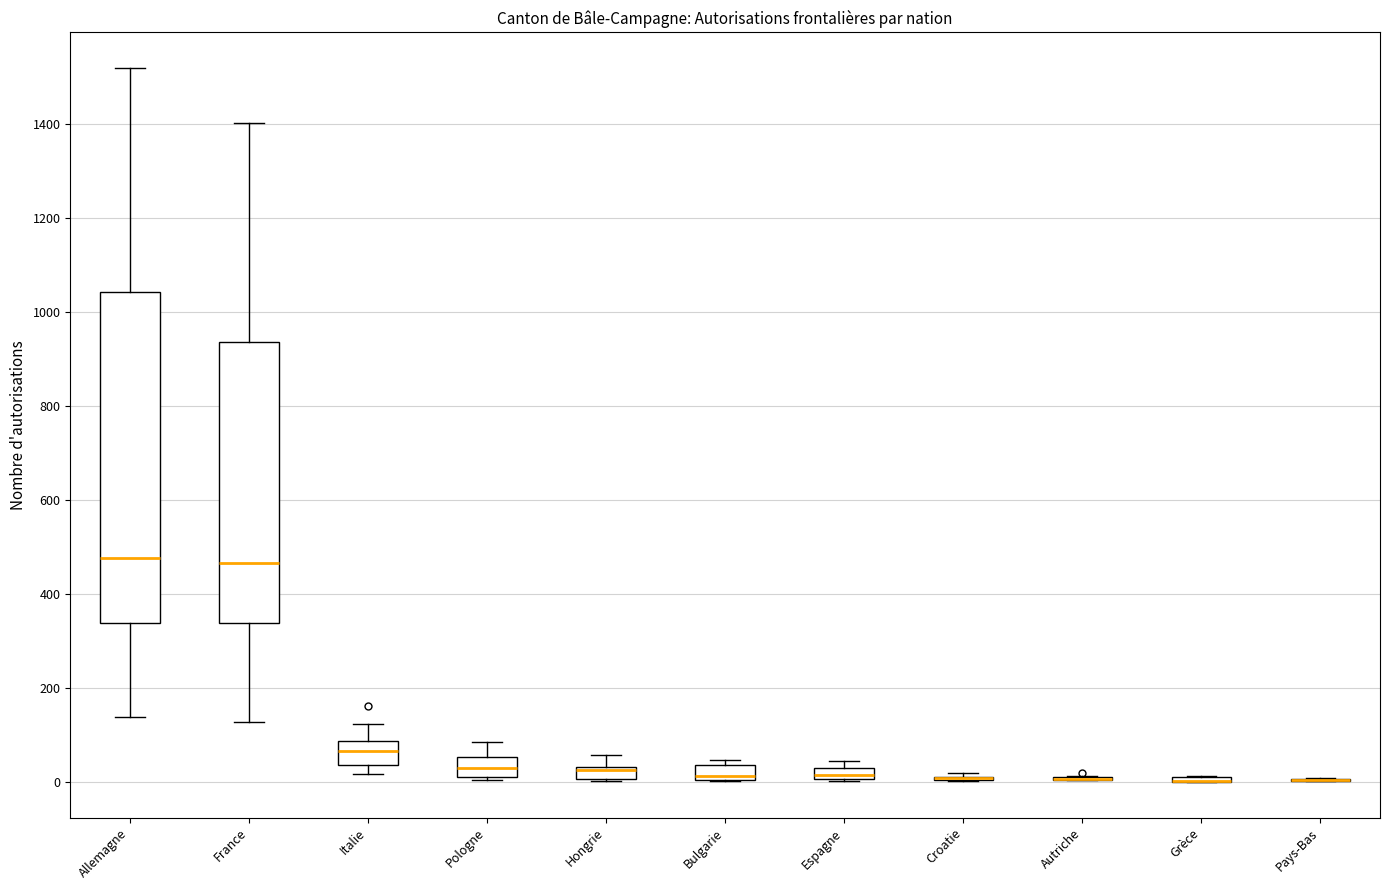

Which box is the tallest, from its lower edge to its upper edge?

Allemagne